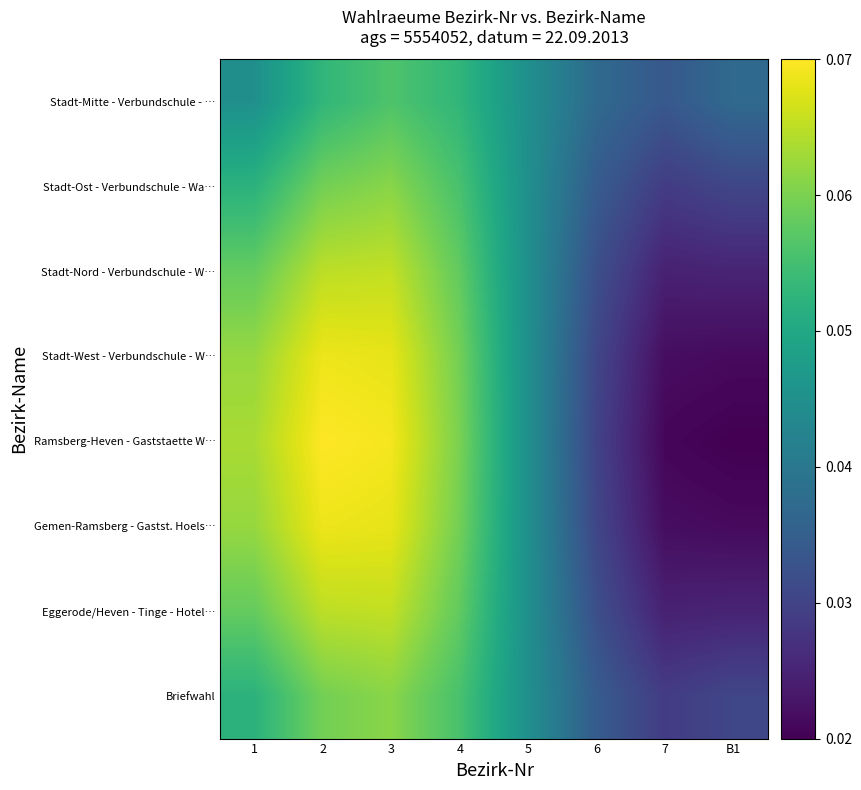

Reading left to right, what are all the values shown in this chart?

Stadt-Mitte - Verbundschule - …: 1=0.0	2=0.1	3=0.1	4=0.1	5=0.0	6=0.0	7=0.0	B1=0.0
Stadt-Ost - Verbundschule - Wa…: 1=0.1	2=0.1	3=0.1	4=0.1	5=0.0	6=0.0	7=0.0	B1=0.0
Stadt-Nord - Verbundschule - W…: 1=0.1	2=0.1	3=0.1	4=0.1	5=0.0	6=0.0	7=0.0	B1=0.0
Stadt-West - Verbundschule - W…: 1=0.1	2=0.1	3=0.1	4=0.1	5=0.0	6=0.0	7=0.0	B1=0.0
Ramsberg-Heven - Gaststaette W…: 1=0.1	2=0.1	3=0.1	4=0.1	5=0.0	6=0.0	7=0.0	B1=0.0
Gemen-Ramsberg - Gastst. Hoels…: 1=0.1	2=0.1	3=0.1	4=0.1	5=0.0	6=0.0	7=0.0	B1=0.0
Eggerode/Heven - Tinge - Hotel…: 1=0.1	2=0.1	3=0.1	4=0.1	5=0.0	6=0.0	7=0.0	B1=0.0
Briefwahl: 1=0.1	2=0.1	3=0.1	4=0.1	5=0.0	6=0.0	7=0.0	B1=0.0